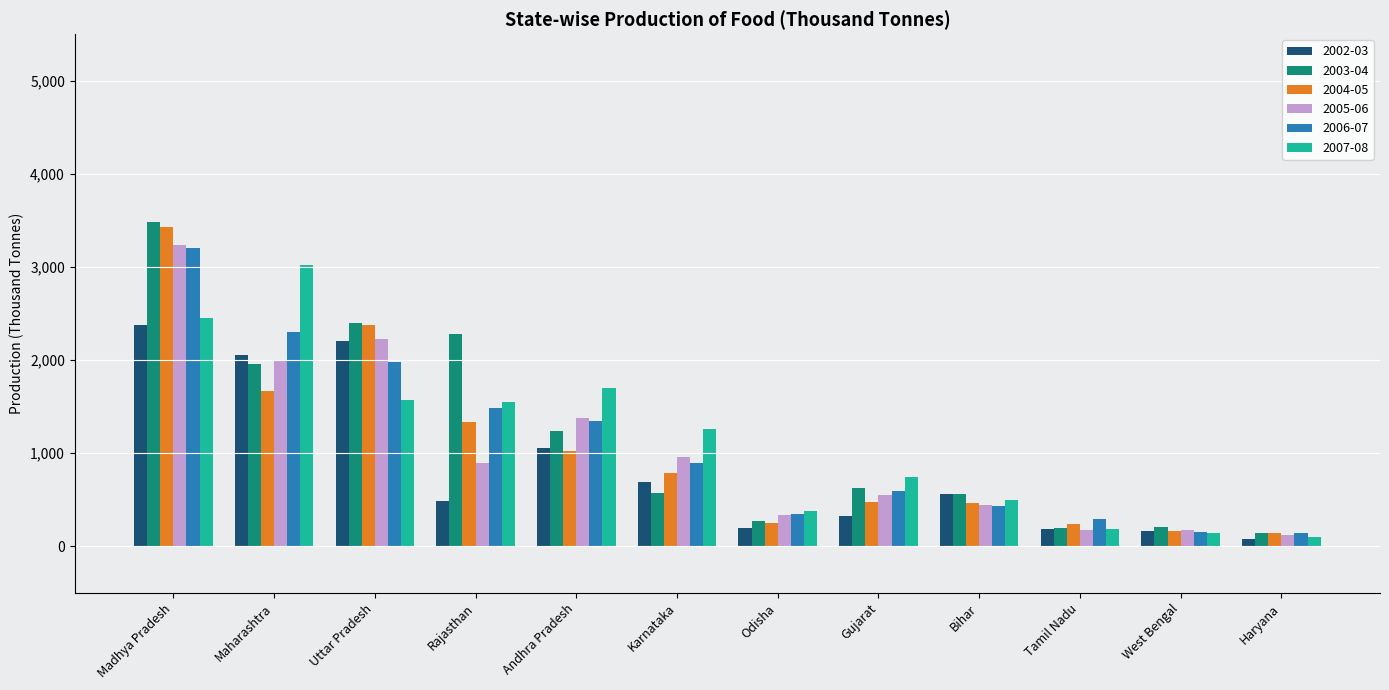

Which series changed the most between Karnataka and West Bengal?

2007-08